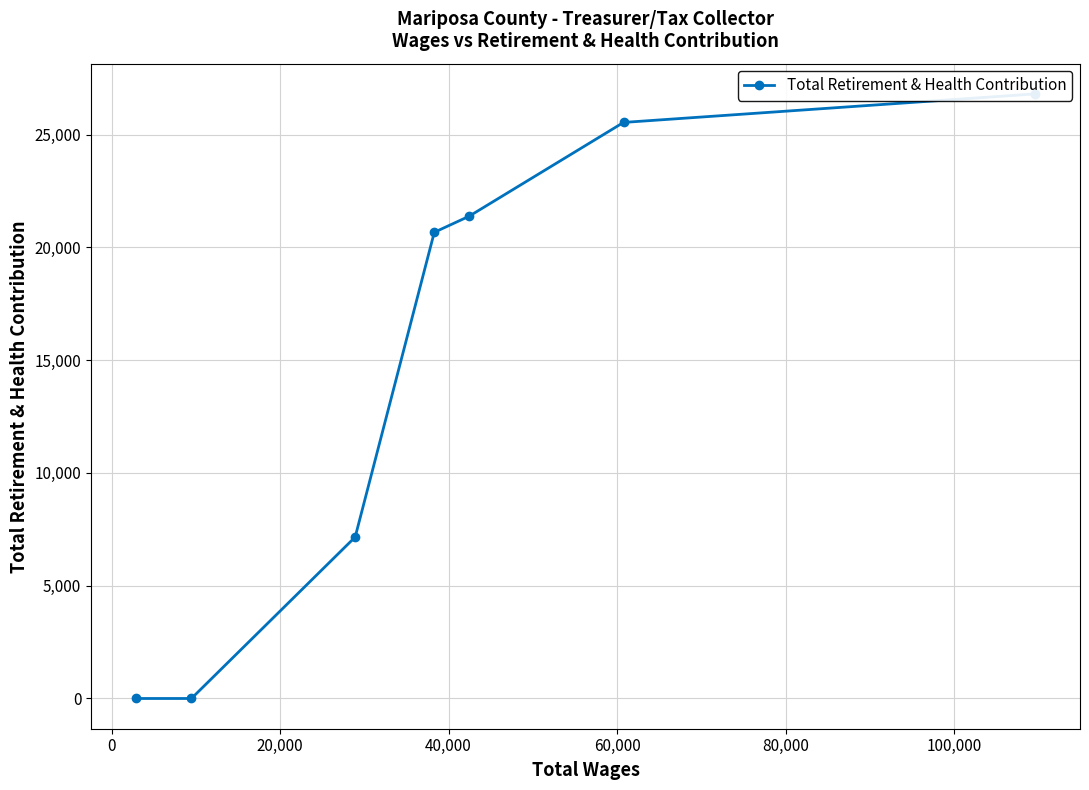

What is the greatest value displayed?

26802